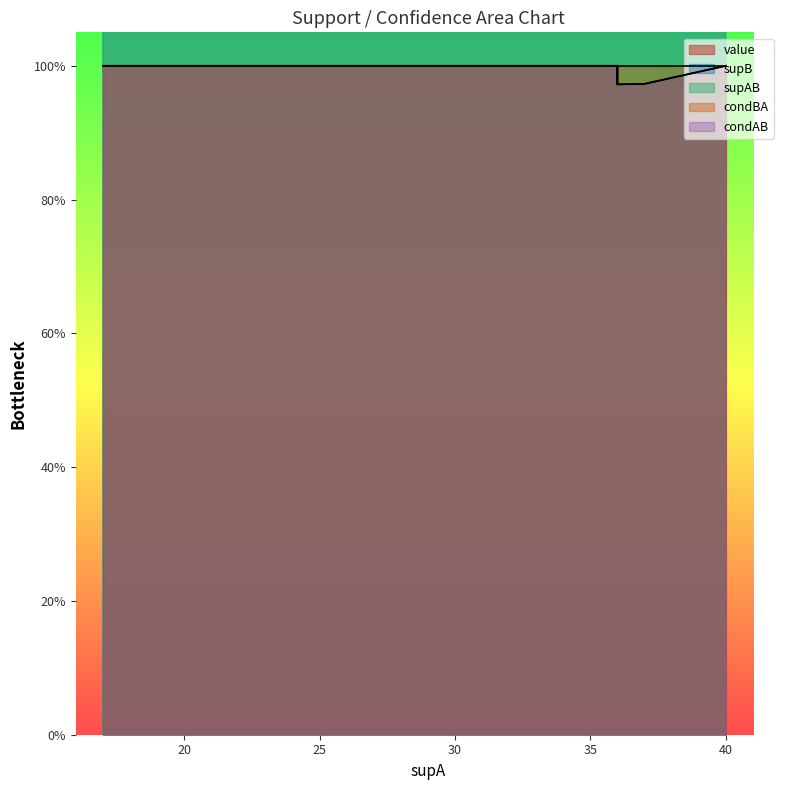

What is the value of the value point at the 1st from the left?

1.0